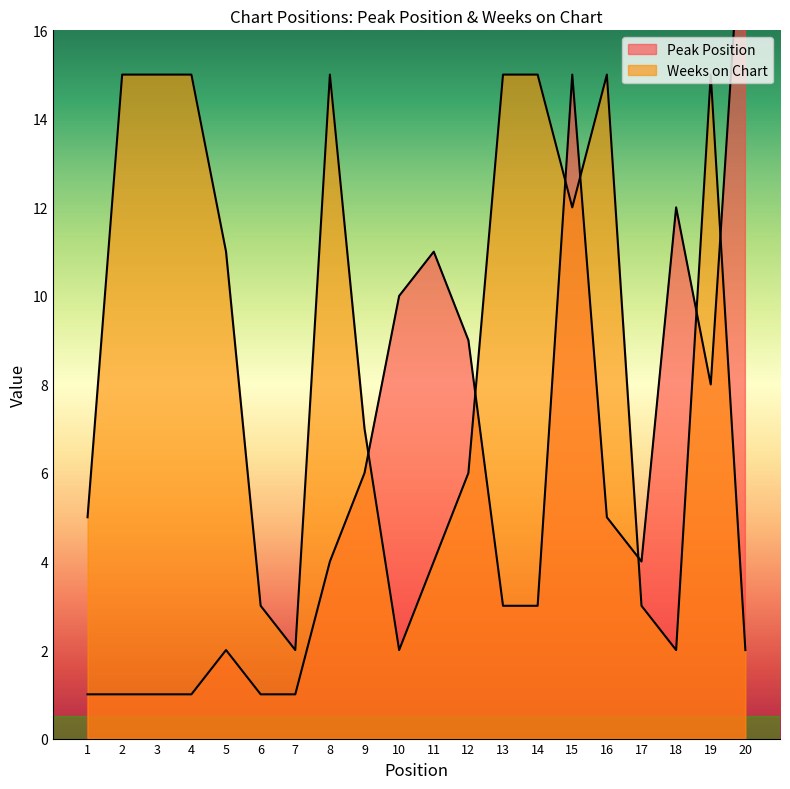

At which category is the sum across all series the highest?

15